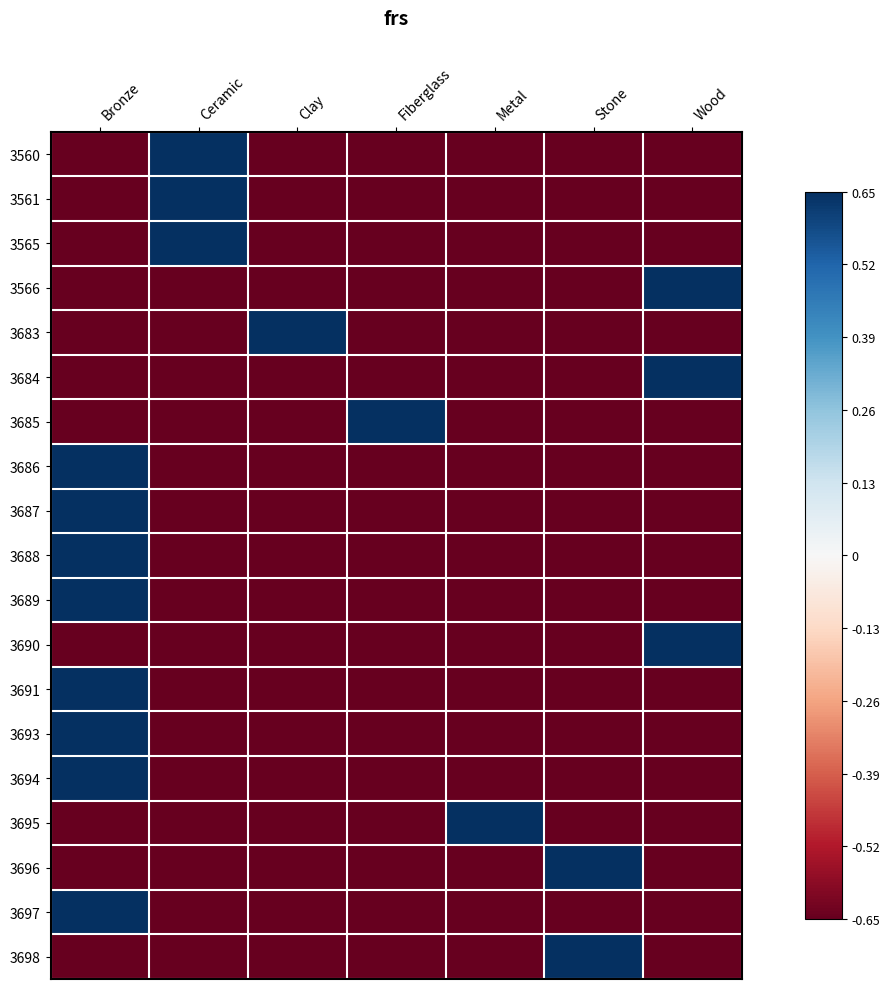

Reading left to right, list all the values displayed in this chart.

3560: Bronze=-0.7	Ceramic=0.7	Clay=-0.7	Fiberglass=-0.7	Metal=-0.7	Stone=-0.7	Wood=-0.7
3561: Bronze=-0.7	Ceramic=0.7	Clay=-0.7	Fiberglass=-0.7	Metal=-0.7	Stone=-0.7	Wood=-0.7
3565: Bronze=-0.7	Ceramic=0.7	Clay=-0.7	Fiberglass=-0.7	Metal=-0.7	Stone=-0.7	Wood=-0.7
3566: Bronze=-0.7	Ceramic=-0.7	Clay=-0.7	Fiberglass=-0.7	Metal=-0.7	Stone=-0.7	Wood=0.7
3683: Bronze=-0.7	Ceramic=-0.7	Clay=0.7	Fiberglass=-0.7	Metal=-0.7	Stone=-0.7	Wood=-0.7
3684: Bronze=-0.7	Ceramic=-0.7	Clay=-0.7	Fiberglass=-0.7	Metal=-0.7	Stone=-0.7	Wood=0.7
3685: Bronze=-0.7	Ceramic=-0.7	Clay=-0.7	Fiberglass=0.7	Metal=-0.7	Stone=-0.7	Wood=-0.7
3686: Bronze=0.7	Ceramic=-0.7	Clay=-0.7	Fiberglass=-0.7	Metal=-0.7	Stone=-0.7	Wood=-0.7
3687: Bronze=0.7	Ceramic=-0.7	Clay=-0.7	Fiberglass=-0.7	Metal=-0.7	Stone=-0.7	Wood=-0.7
3688: Bronze=0.7	Ceramic=-0.7	Clay=-0.7	Fiberglass=-0.7	Metal=-0.7	Stone=-0.7	Wood=-0.7
3689: Bronze=0.7	Ceramic=-0.7	Clay=-0.7	Fiberglass=-0.7	Metal=-0.7	Stone=-0.7	Wood=-0.7
3690: Bronze=-0.7	Ceramic=-0.7	Clay=-0.7	Fiberglass=-0.7	Metal=-0.7	Stone=-0.7	Wood=0.7
3691: Bronze=0.7	Ceramic=-0.7	Clay=-0.7	Fiberglass=-0.7	Metal=-0.7	Stone=-0.7	Wood=-0.7
3693: Bronze=0.7	Ceramic=-0.7	Clay=-0.7	Fiberglass=-0.7	Metal=-0.7	Stone=-0.7	Wood=-0.7
3694: Bronze=0.7	Ceramic=-0.7	Clay=-0.7	Fiberglass=-0.7	Metal=-0.7	Stone=-0.7	Wood=-0.7
3695: Bronze=-0.7	Ceramic=-0.7	Clay=-0.7	Fiberglass=-0.7	Metal=0.7	Stone=-0.7	Wood=-0.7
3696: Bronze=-0.7	Ceramic=-0.7	Clay=-0.7	Fiberglass=-0.7	Metal=-0.7	Stone=0.7	Wood=-0.7
3697: Bronze=0.7	Ceramic=-0.7	Clay=-0.7	Fiberglass=-0.7	Metal=-0.7	Stone=-0.7	Wood=-0.7
3698: Bronze=-0.7	Ceramic=-0.7	Clay=-0.7	Fiberglass=-0.7	Metal=-0.7	Stone=0.7	Wood=-0.7